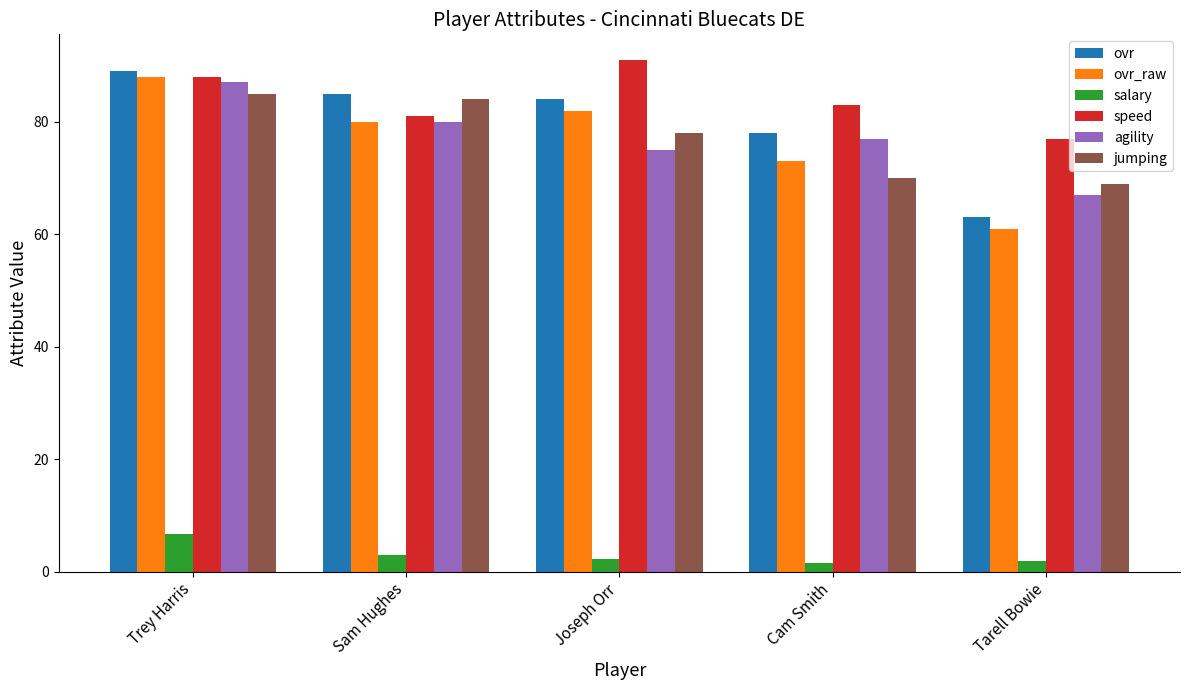

Between Sam Hughes and Joseph Orr, which series saw the biggest shift?

speed